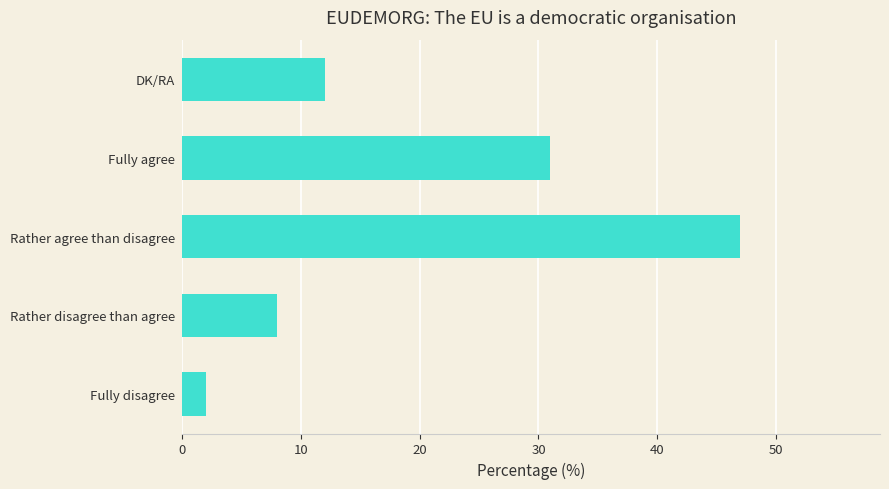

Between DK/RA and Fully disagree, which is larger?

DK/RA